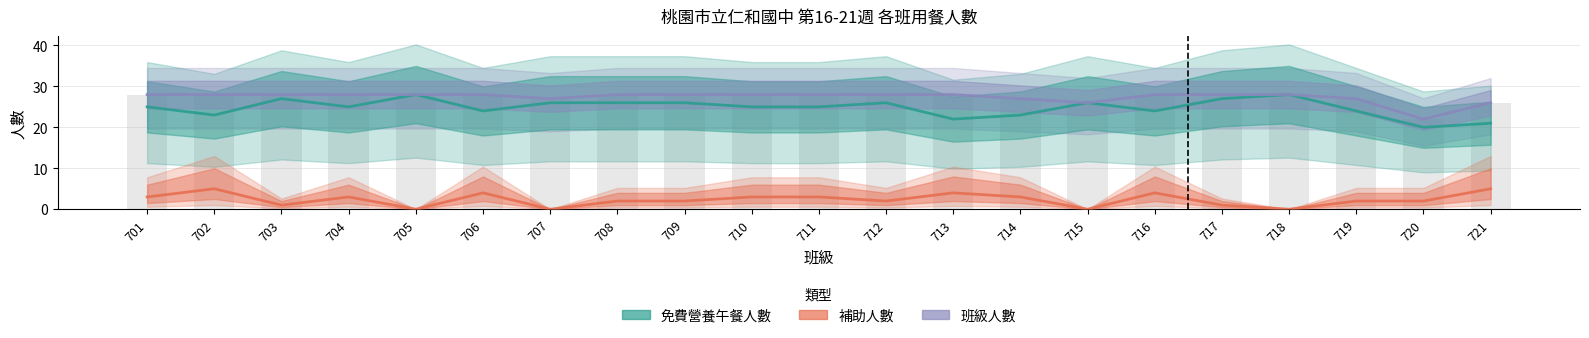

Is the value of 補助人數 at 705 greater than the value of 免費營養午餐人數 at 714?

No